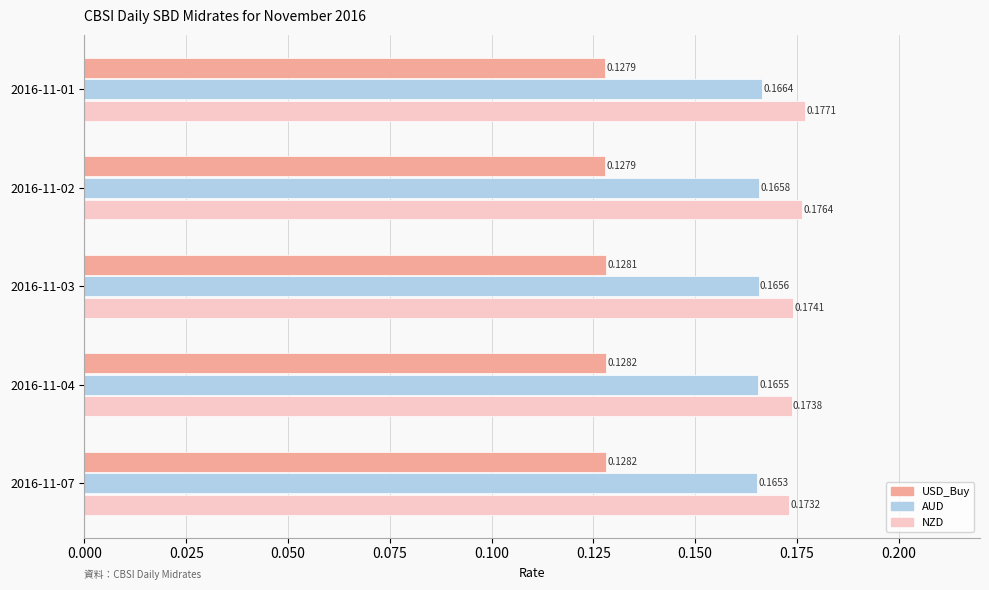

Which series has the widest spread of values?

NZD